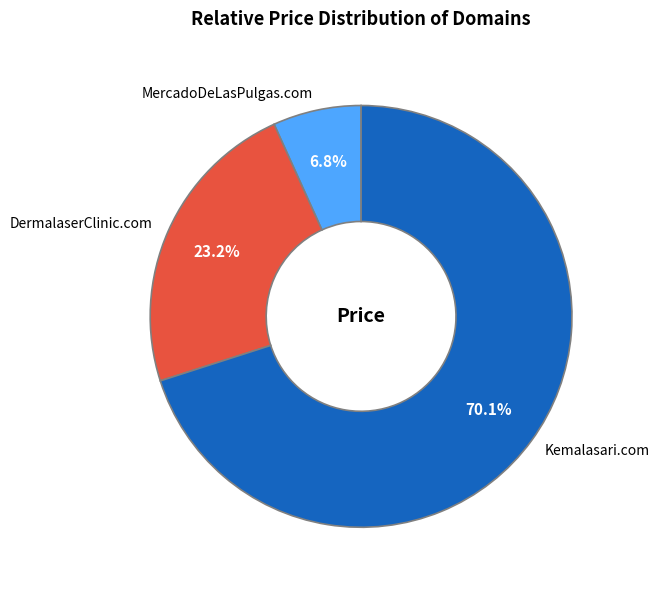

What is the largest slice in the pie chart?

Kemalasari.com